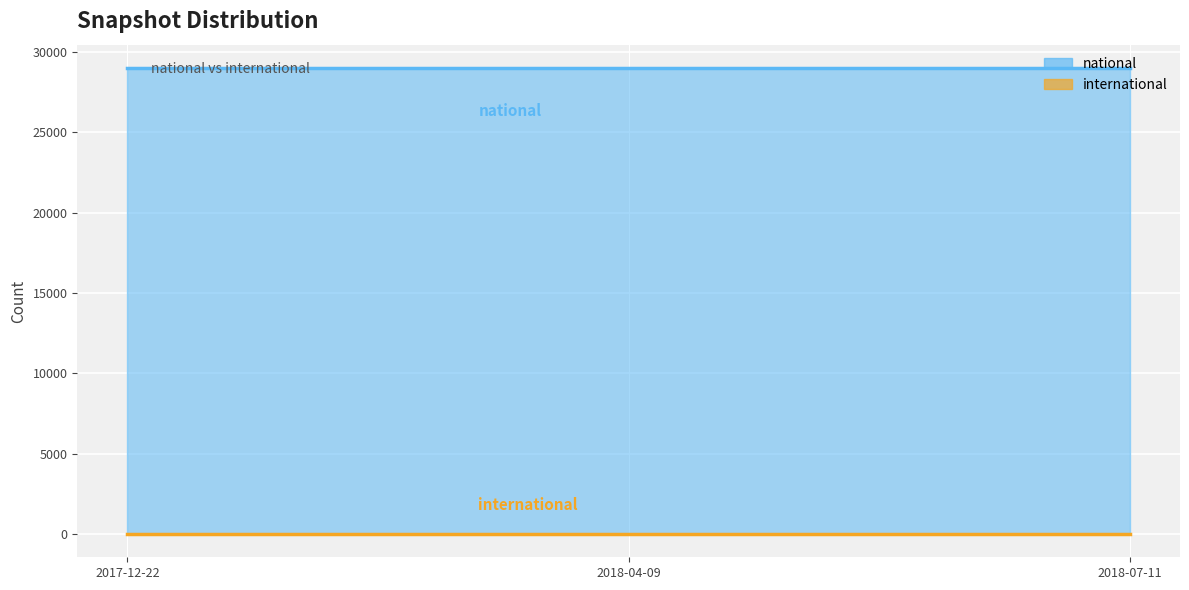

What is the sum of the international values at 2018-04-09 and 2017-12-22?

14